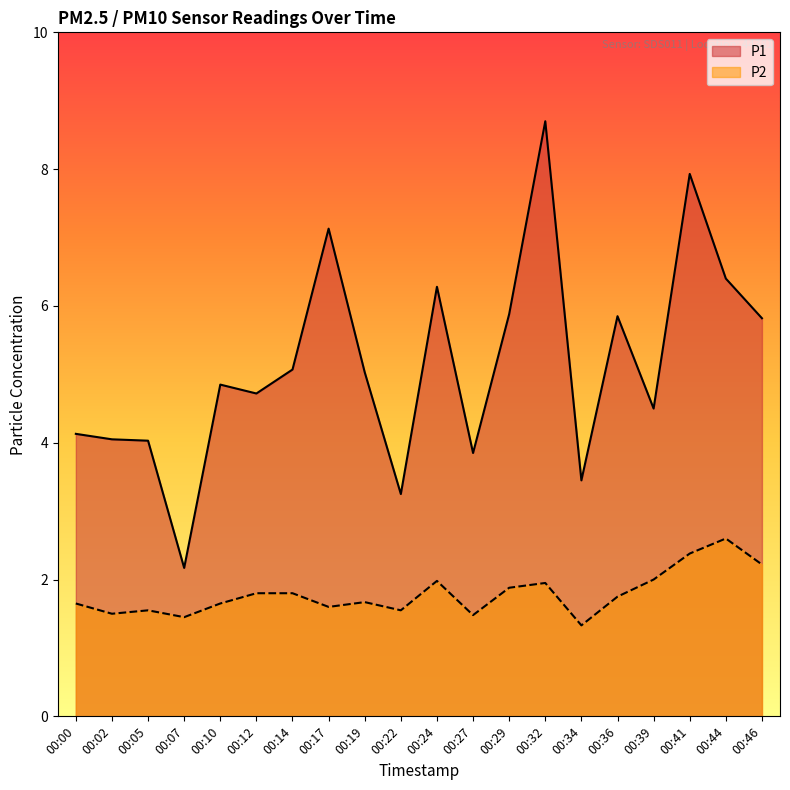

How many lines are shown in the chart?

2